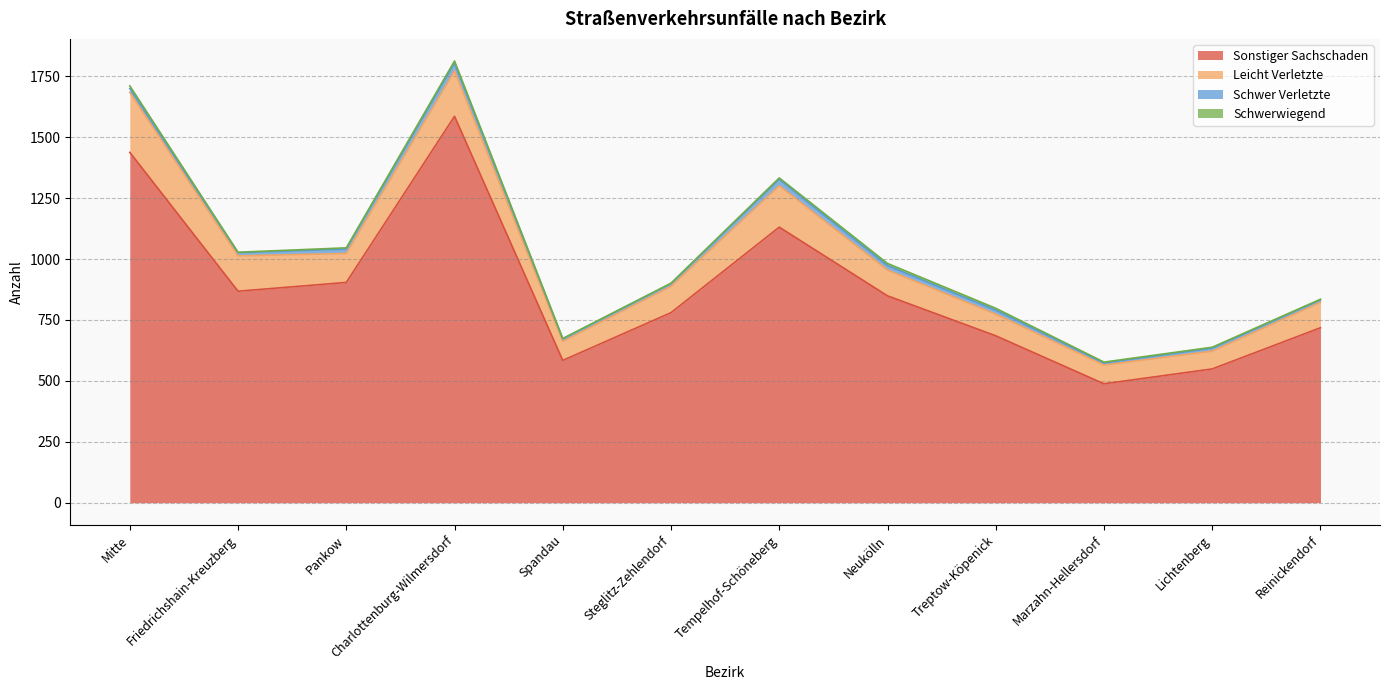

Reading left to right, extract all data points from this chart.

Sonstiger Sachschaden: Mitte=1438	Friedrichshain-Kreuzberg=868	Pankow=904	Charlottenburg-Wilmersdorf=1586	Spandau=584	Steglitz-Zehlendorf=780	Tempelhof-Schöneberg=1131	Neukölln=849	Treptow-Köpenick=685	Marzahn-Hellersdorf=488	Lichtenberg=549	Reinickendorf=718
Leicht Verletzte: Mitte=246	Friedrichshain-Kreuzberg=145	Pankow=119	Charlottenburg-Wilmersdorf=186	Spandau=78	Steglitz-Zehlendorf=108	Tempelhof-Schöneberg=170	Neukölln=106	Treptow-Köpenick=89	Marzahn-Hellersdorf=77	Lichtenberg=73	Reinickendorf=104
Schwer Verletzte: Mitte=16	Friedrichshain-Kreuzberg=13	Pankow=18	Charlottenburg-Wilmersdorf=32	Spandau=10	Steglitz-Zehlendorf=11	Tempelhof-Schöneberg=26	Neukölln=18	Treptow-Köpenick=16	Marzahn-Hellersdorf=8	Lichtenberg=12	Reinickendorf=10
Schwerwiegend: Mitte=11	Friedrichshain-Kreuzberg=2	Pankow=5	Charlottenburg-Wilmersdorf=9	Spandau=2	Steglitz-Zehlendorf=2	Tempelhof-Schöneberg=6	Neukölln=9	Treptow-Köpenick=8	Marzahn-Hellersdorf=4	Lichtenberg=4	Reinickendorf=3